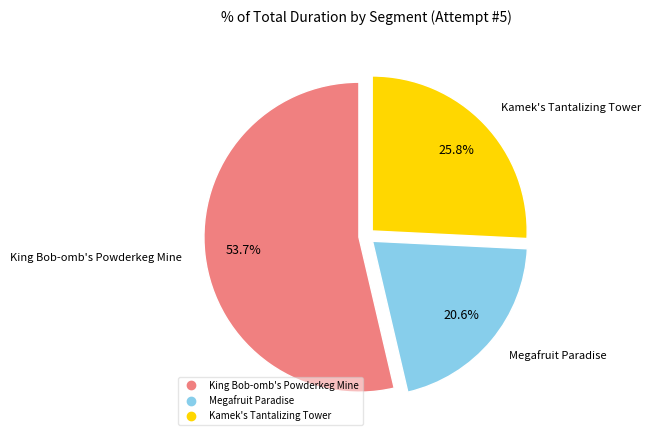

How many segments does this pie chart have?

3